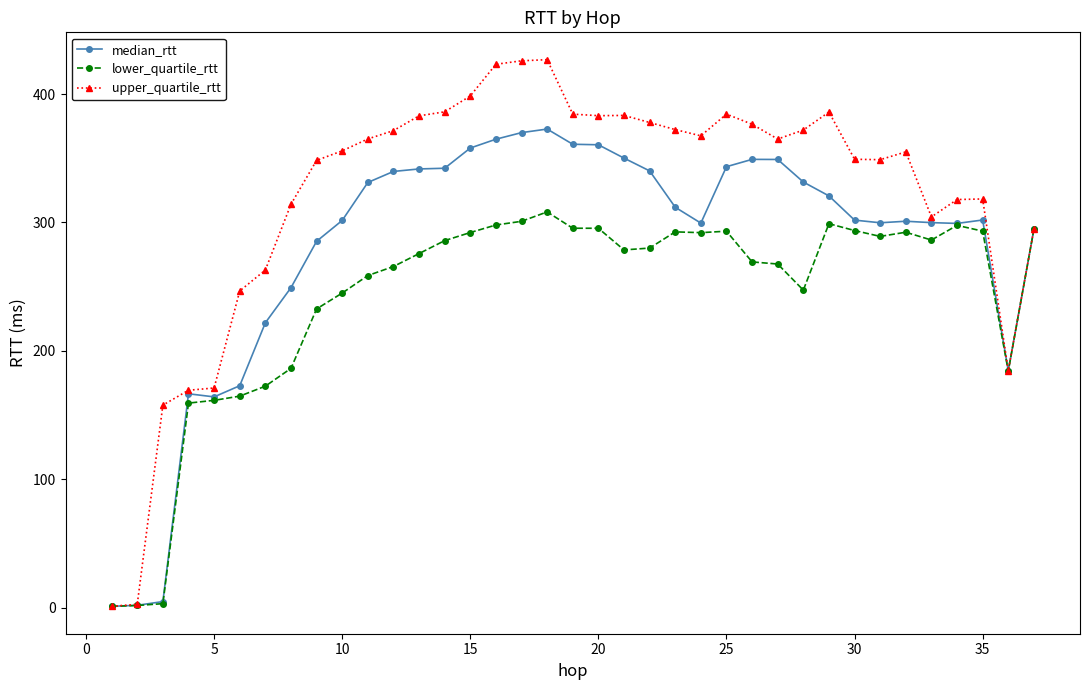

Which series has the widest spread of values?

upper_quartile_rtt